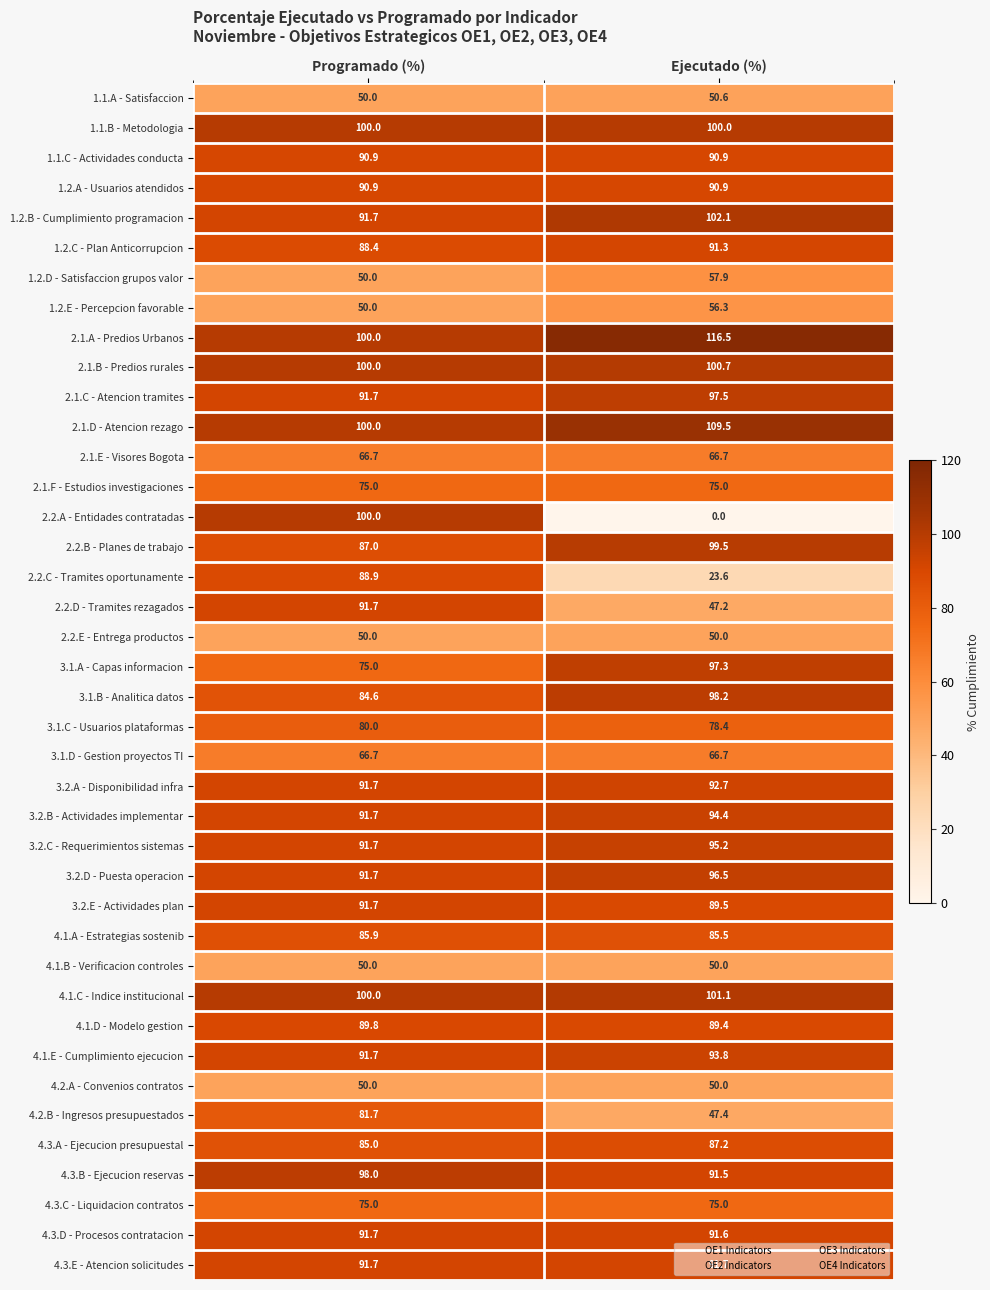

At how many categories does at least one series exceed 42?

2